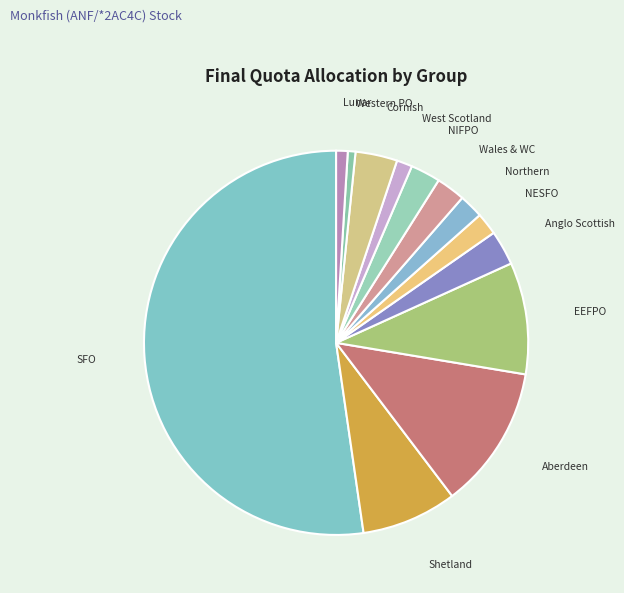

What is the smallest slice in the pie chart?

Western PO